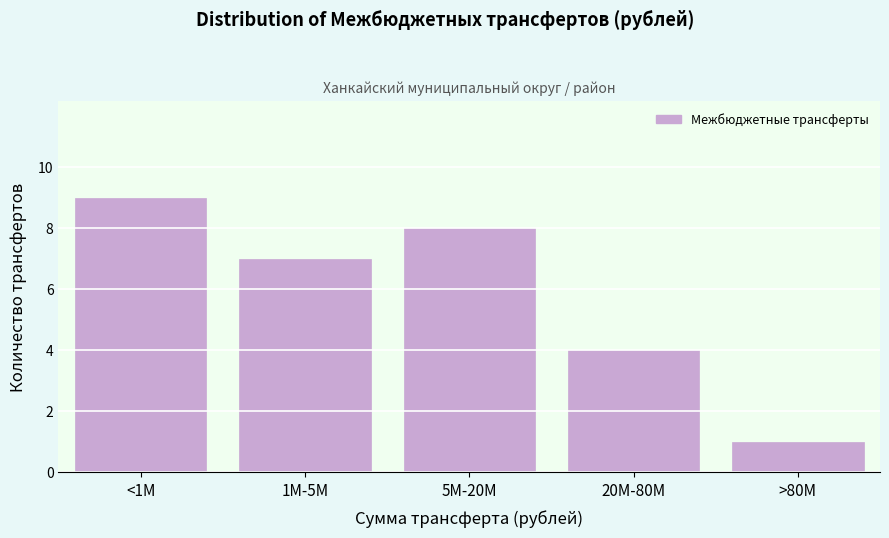

Reading right to left, extract all data points from this chart.

>80M=1	20M-80M=4	5M-20M=8	1M-5M=7	<1M=9